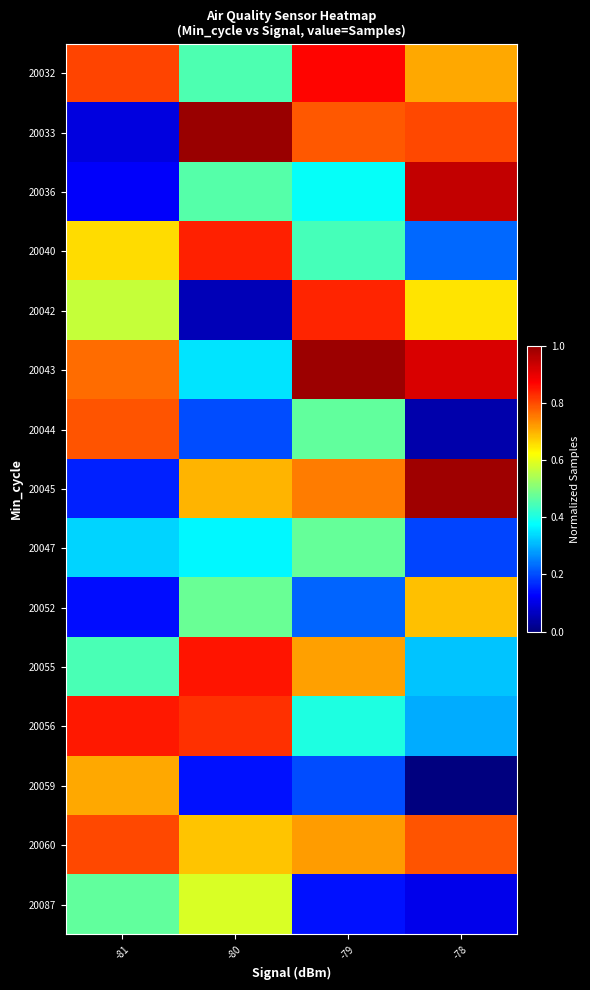

Which series has the widest spread of values?

20033